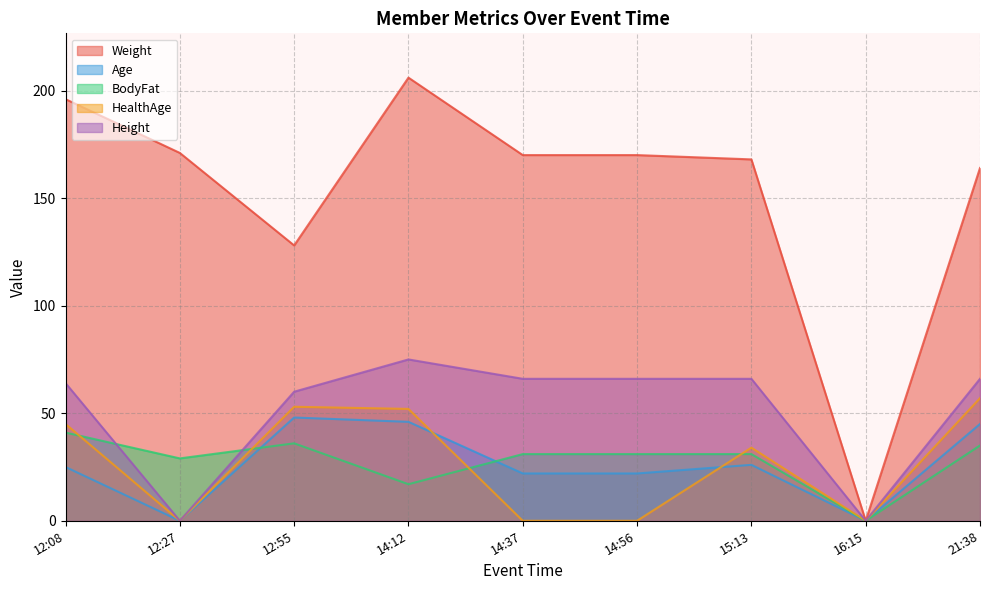

At which label does HealthAge first exceed 34?

12:08